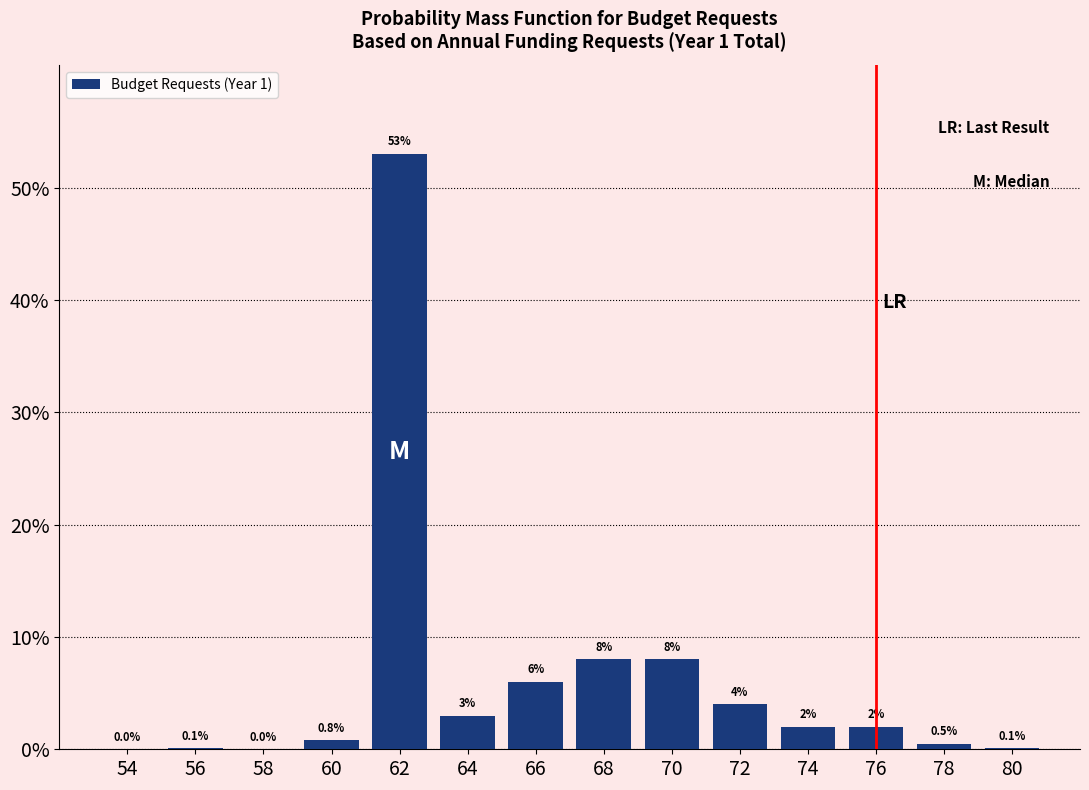

Reading left to right, transcribe all the data shown in this chart.

54=0.0	56=0.1	58=0.0	60=0.8	62=53.0	64=3.0	66=6.0	68=8.0	70=8.0	72=4.0	74=2.0	76=2.0	78=0.5	80=0.1